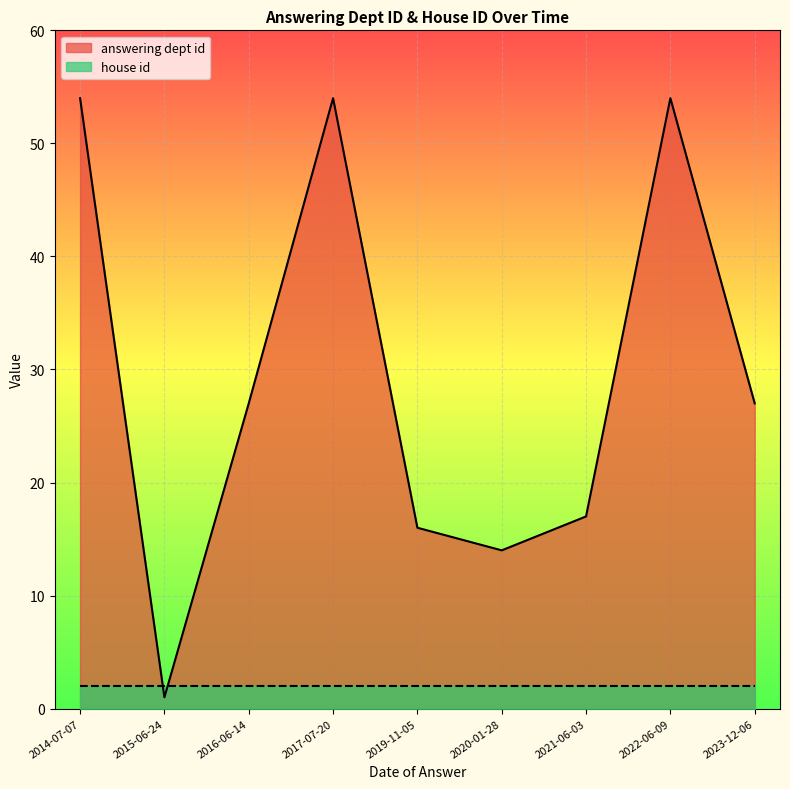

Reading right to left, list all the values displayed in this chart.

answering dept id: 2014-07-07=54	2015-06-24=1	2016-06-14=27	2017-07-20=54	2019-11-05=16	2020-01-28=14	2021-06-03=17	2022-06-09=54	2023-12-06=27
house id: 2014-07-07=2	2015-06-24=2	2016-06-14=2	2017-07-20=2	2019-11-05=2	2020-01-28=2	2021-06-03=2	2022-06-09=2	2023-12-06=2